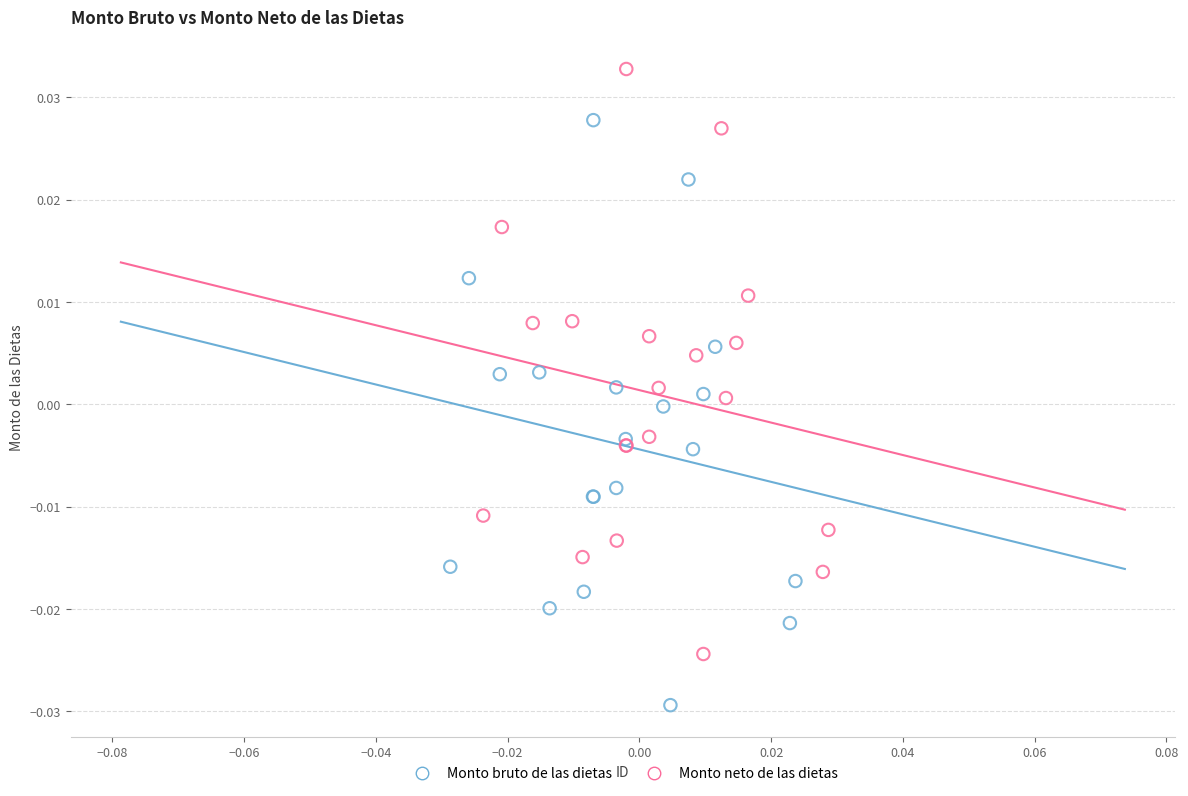

Which series reaches the minimum Y coordinate?

Monto bruto de las dietas